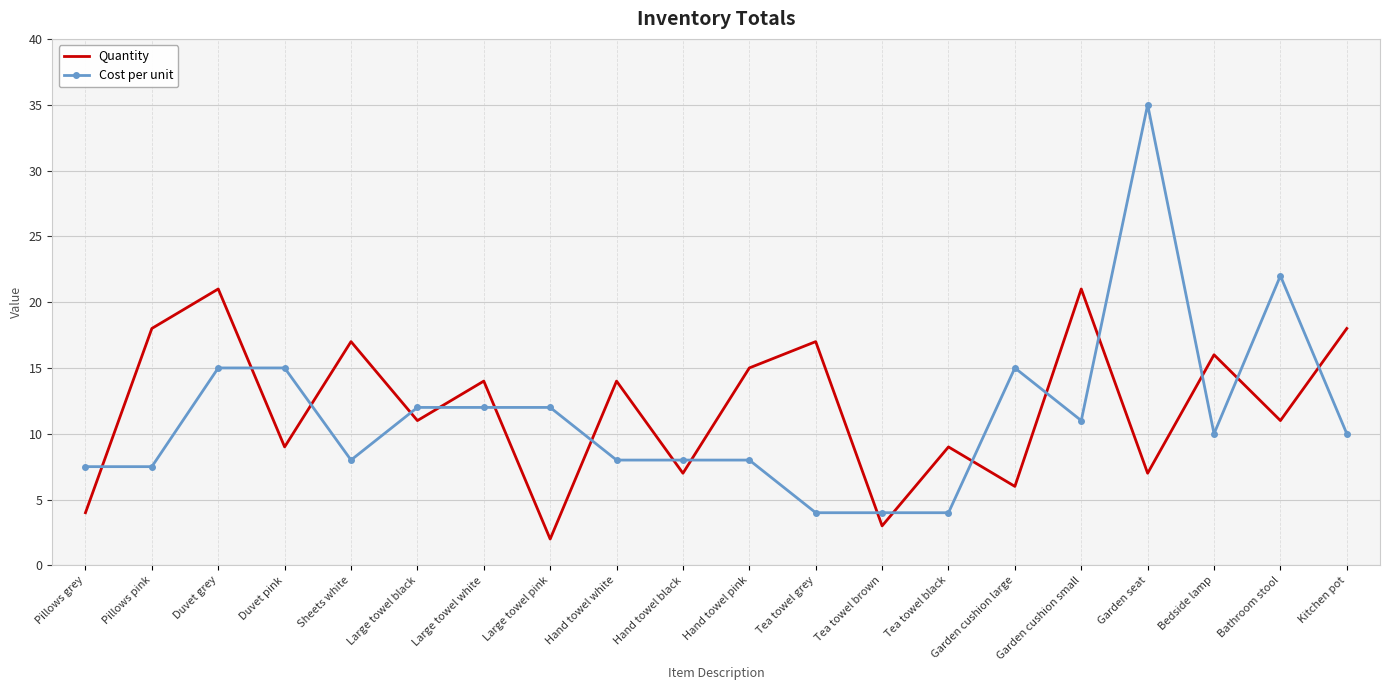

The Cost per unit series shows 4.4 at Large towel black. True or false?

False